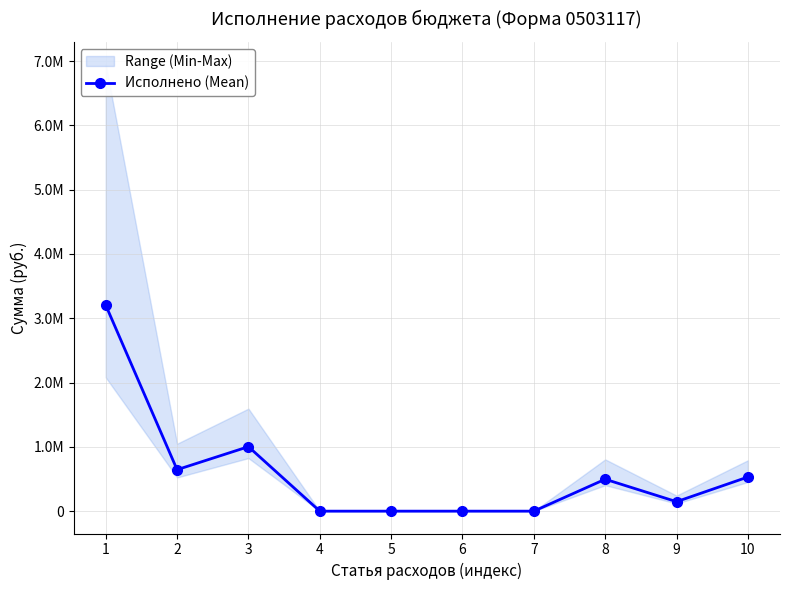

Approximately how many times larger is the value at 3 compared to 2?

1.6